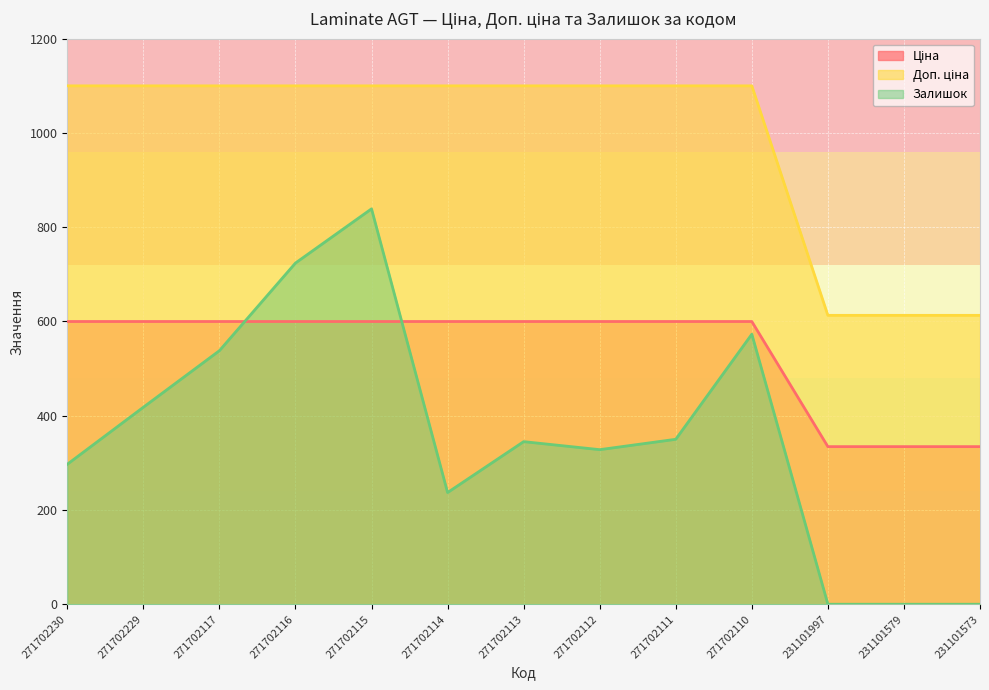

Which series has the widest spread of values?

Залишок